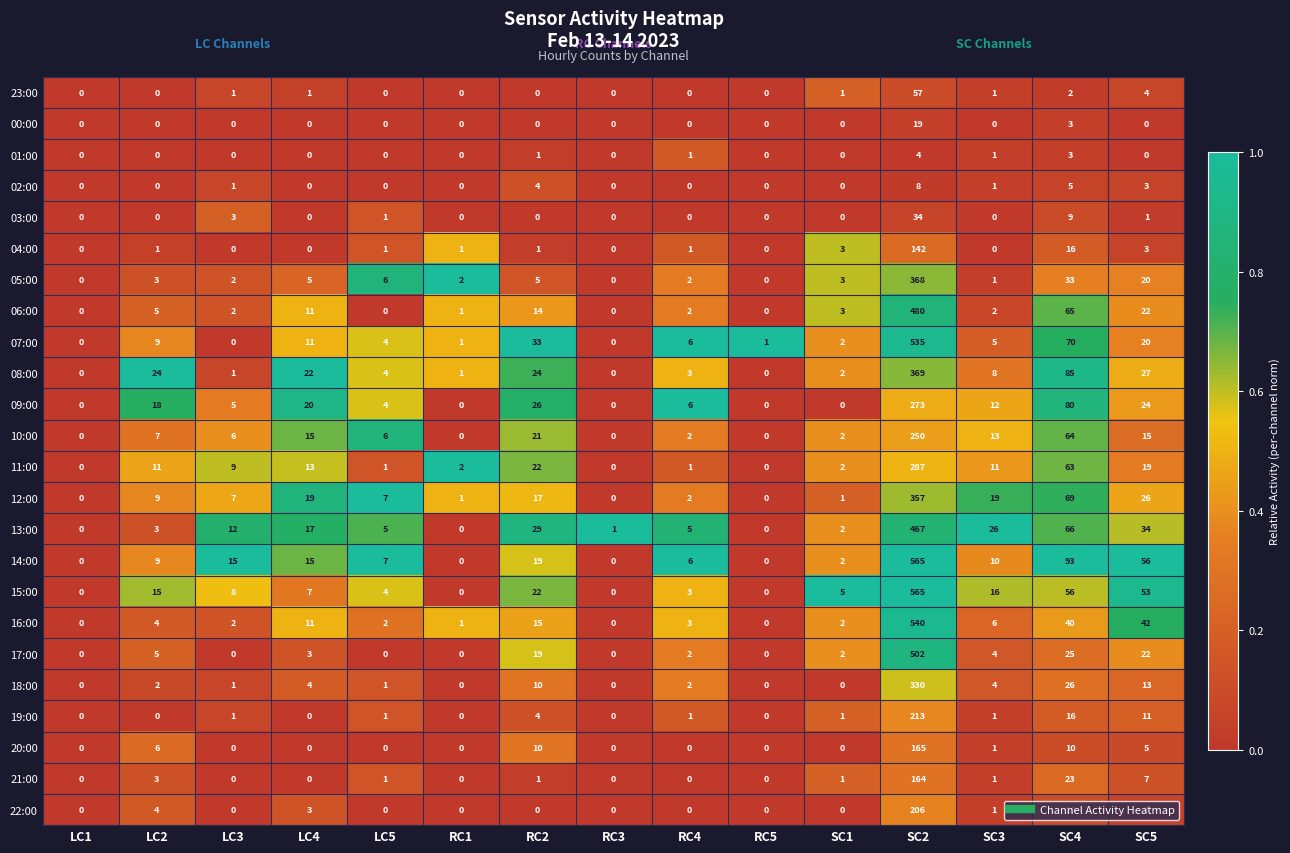

What is the total value across all series at LC4?

177